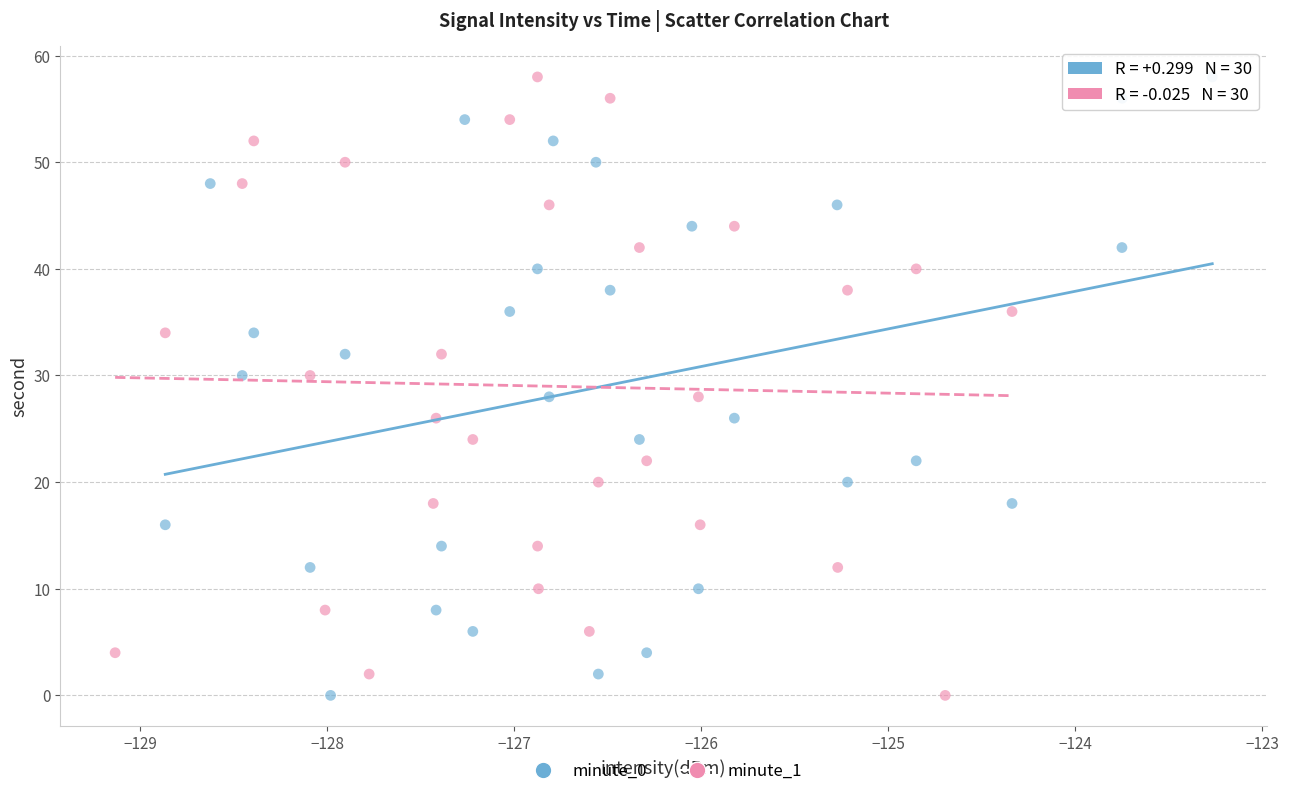

What are all the series names shown in the legend?

minute_0, minute_1